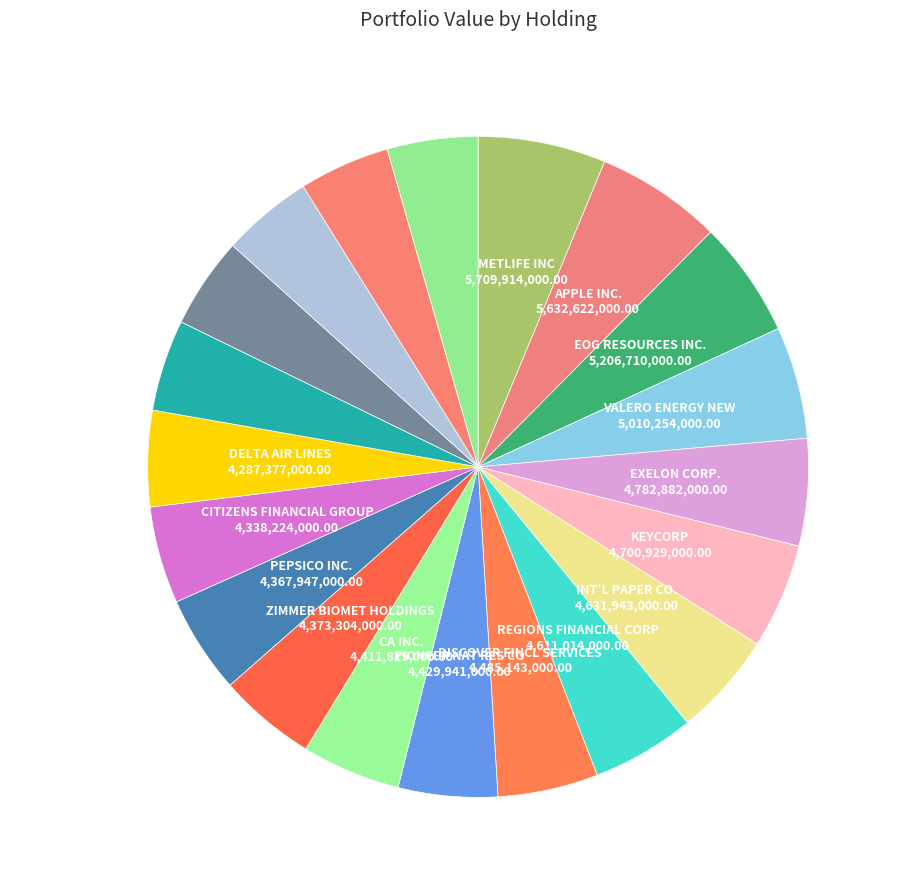

The DELTA AIR LINES slice represents 5% of the pie. True or false?

True